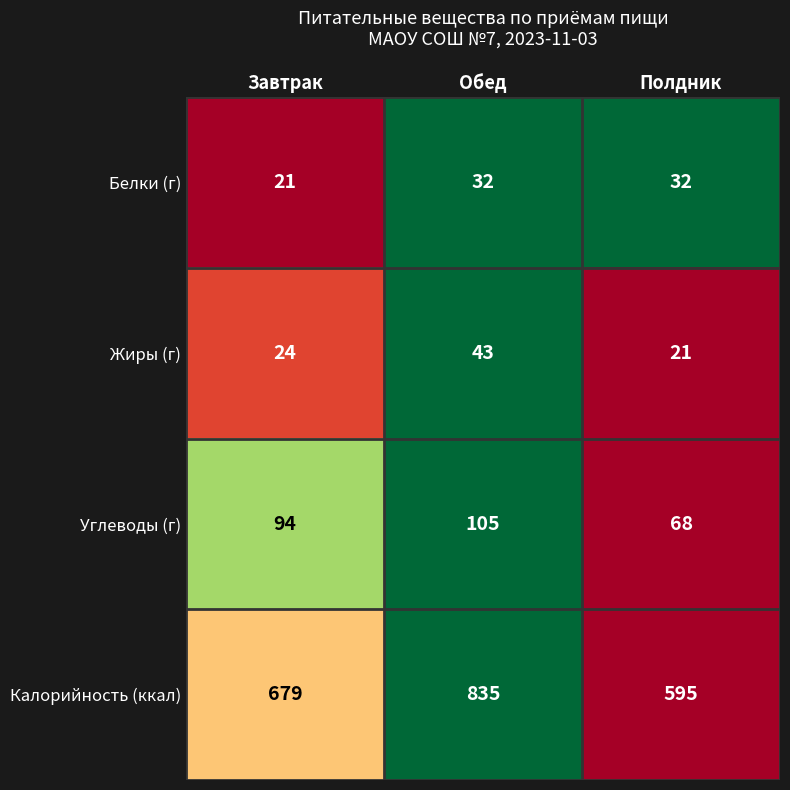

What is the spread (max minus min) of values at Полдник?

574